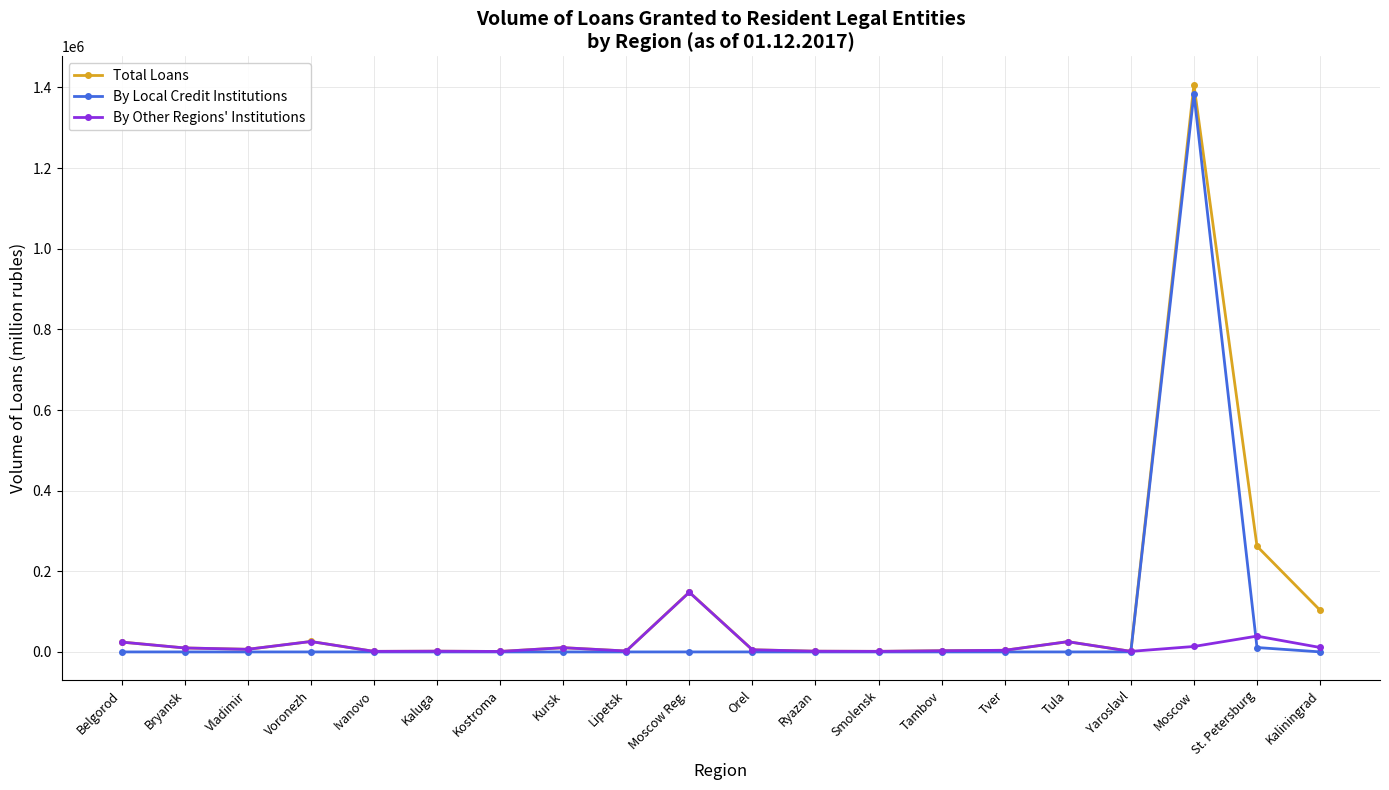

At which label is Total Loans closest to 703821?

St. Petersburg